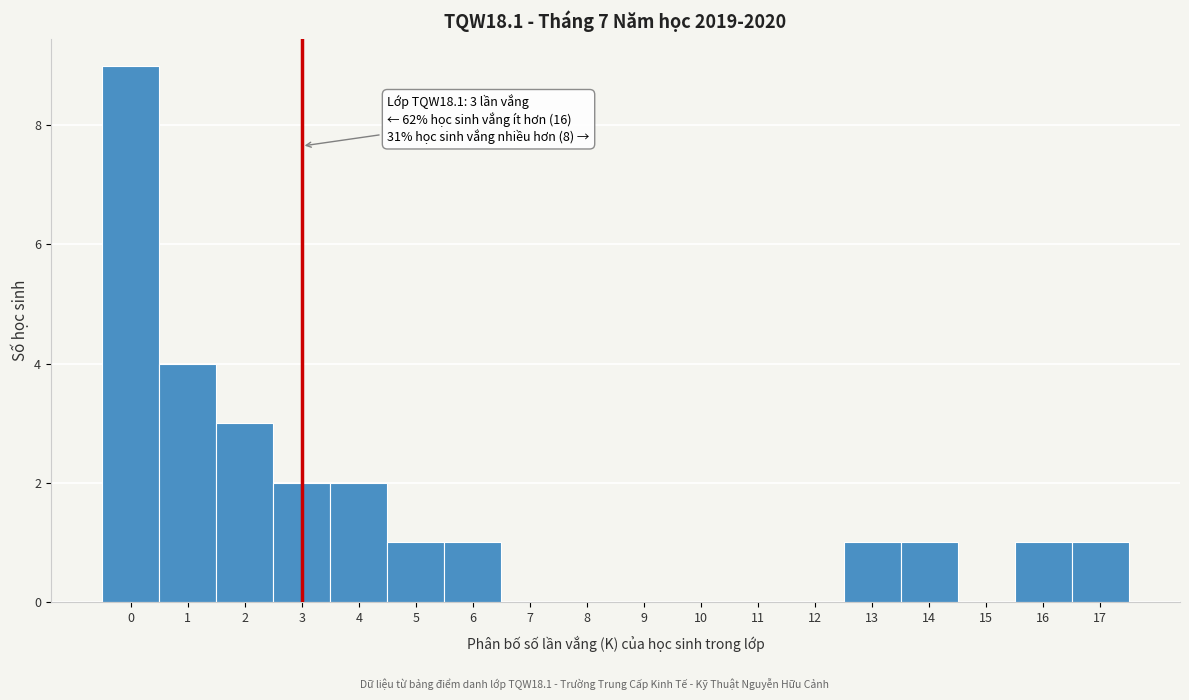

Reading left to right, extract all data points from this chart.

0=9	1=4	2=3	3=2	4=2	5=1	6=1	7=0	8=0	9=0	10=0	11=0	12=0	13=1	14=1	15=0	16=1	17=1